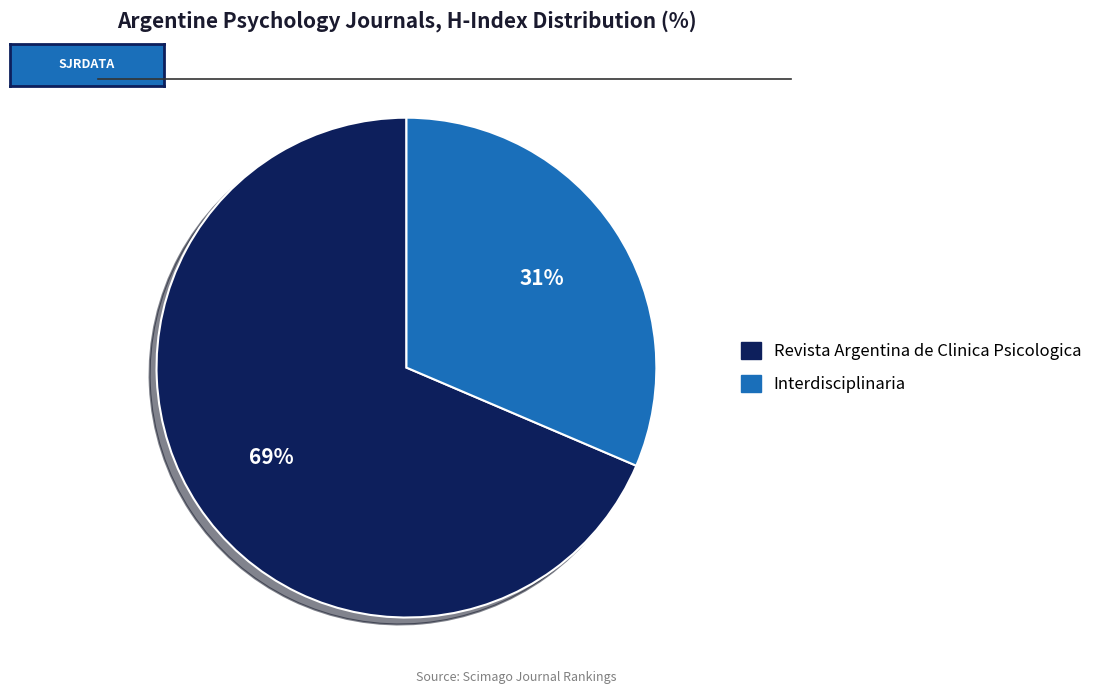

Which slice is the smallest?

Interdisciplinaria